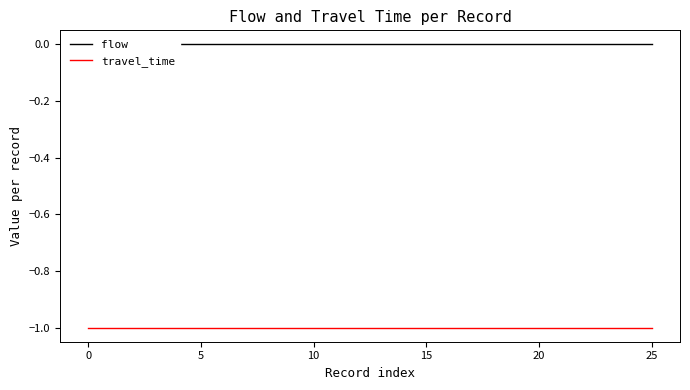

Which has a higher value, 10 or 8?

10